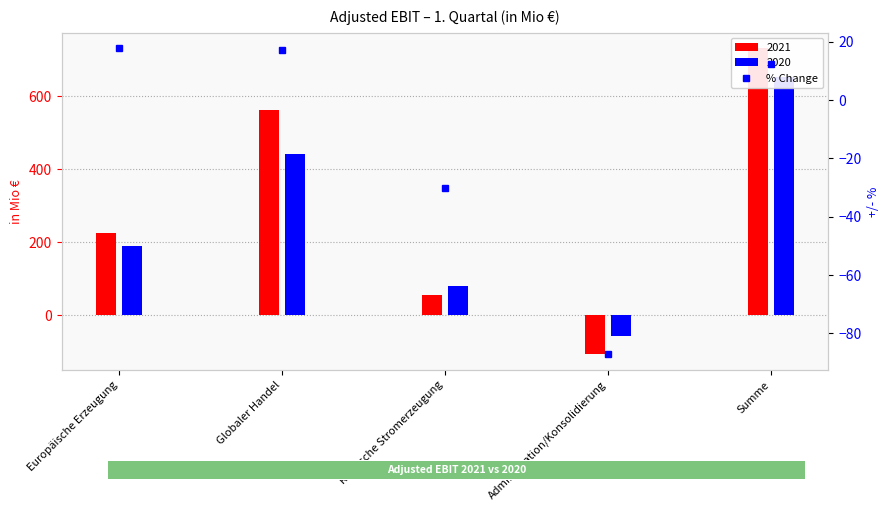

Is it true that the value at Administration/Konsolidierung is -141.6?

False